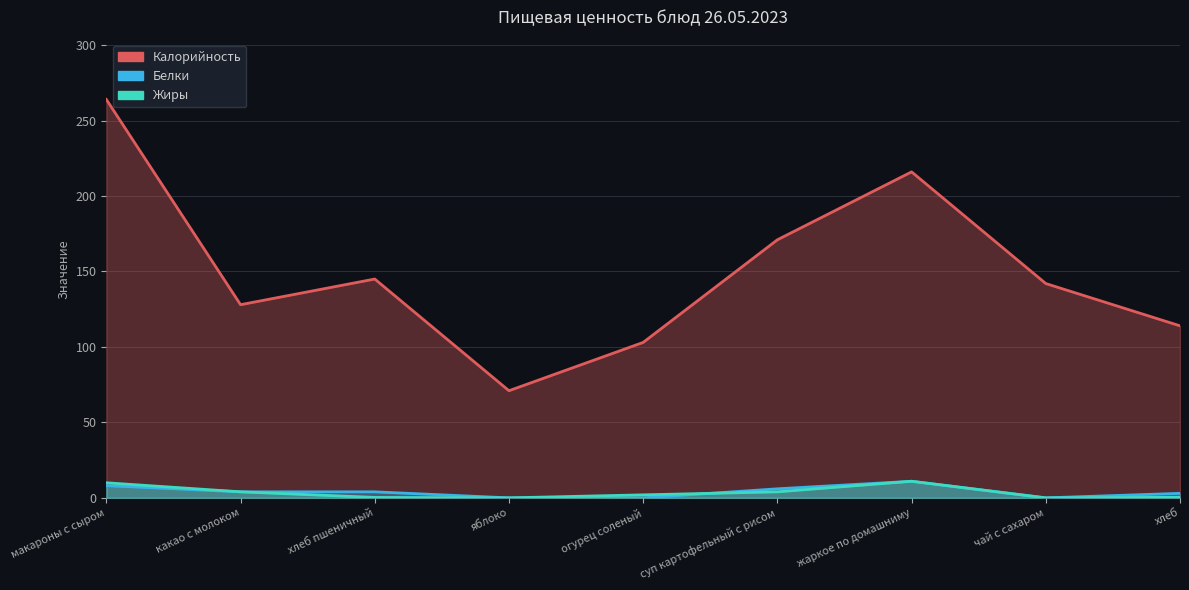

True or false: Жиры and Калорийность cross at least once.

False